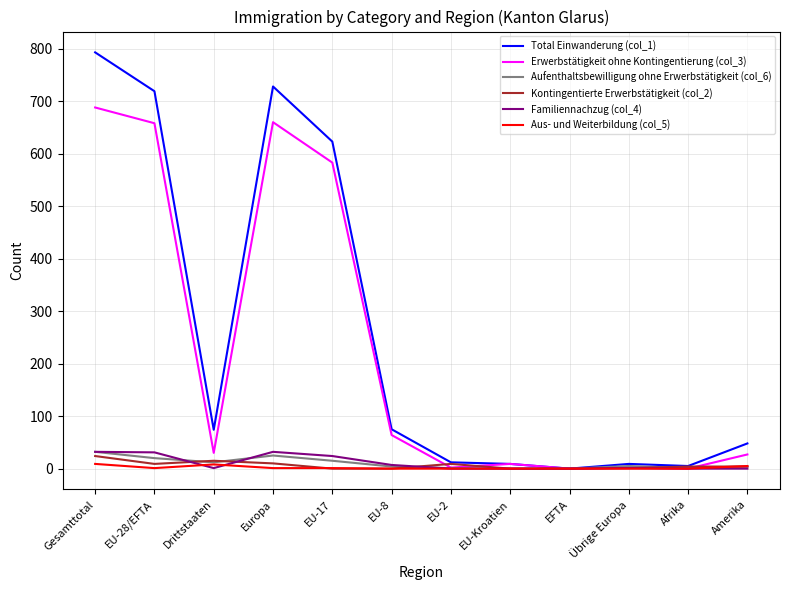

What is the spread (max minus min) of values at EU-2?

12